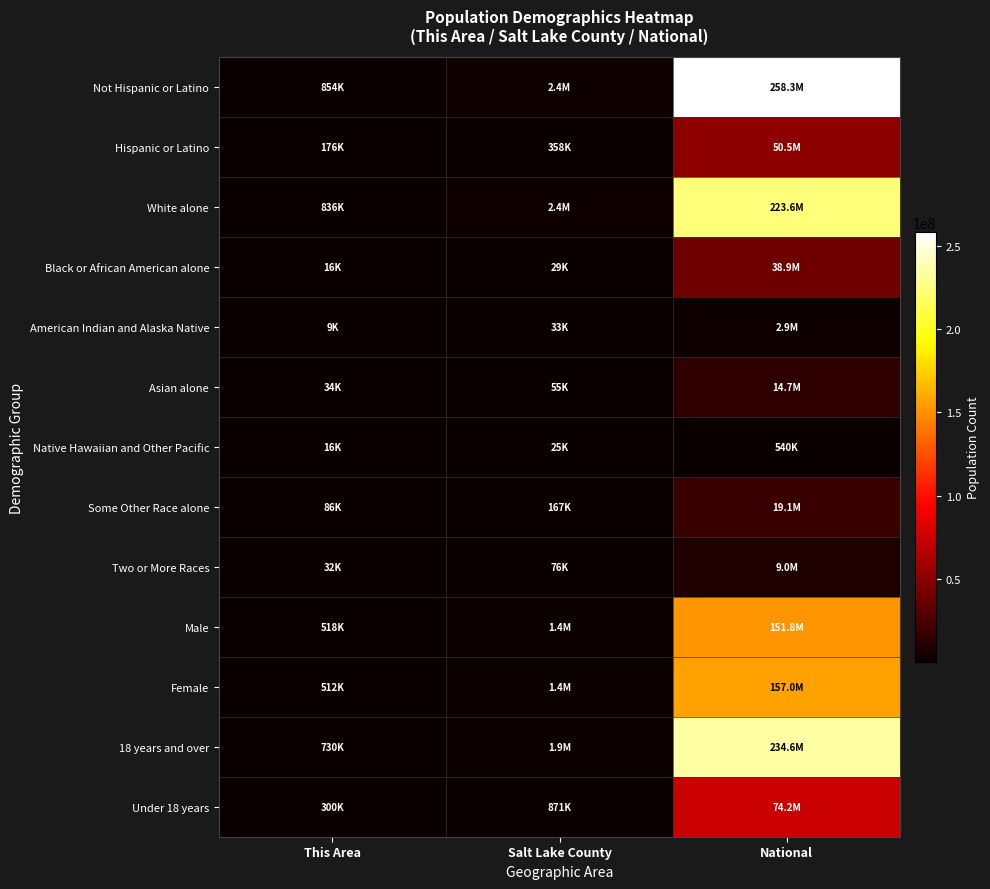

What is the greatest value displayed?

258267944